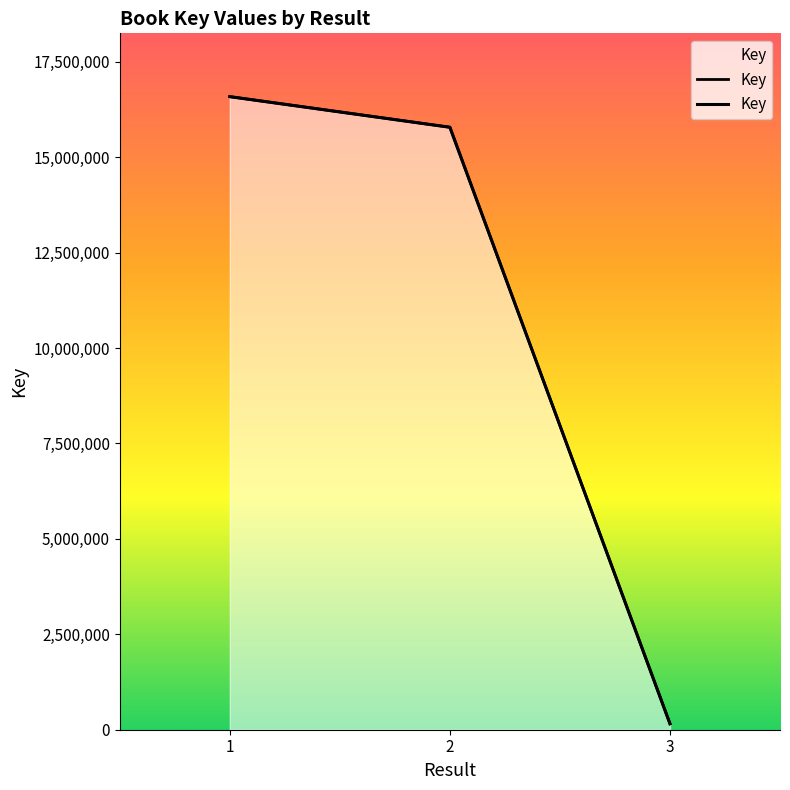

Reading right to left, extract all data points from this chart.

155855	15782702	16584516